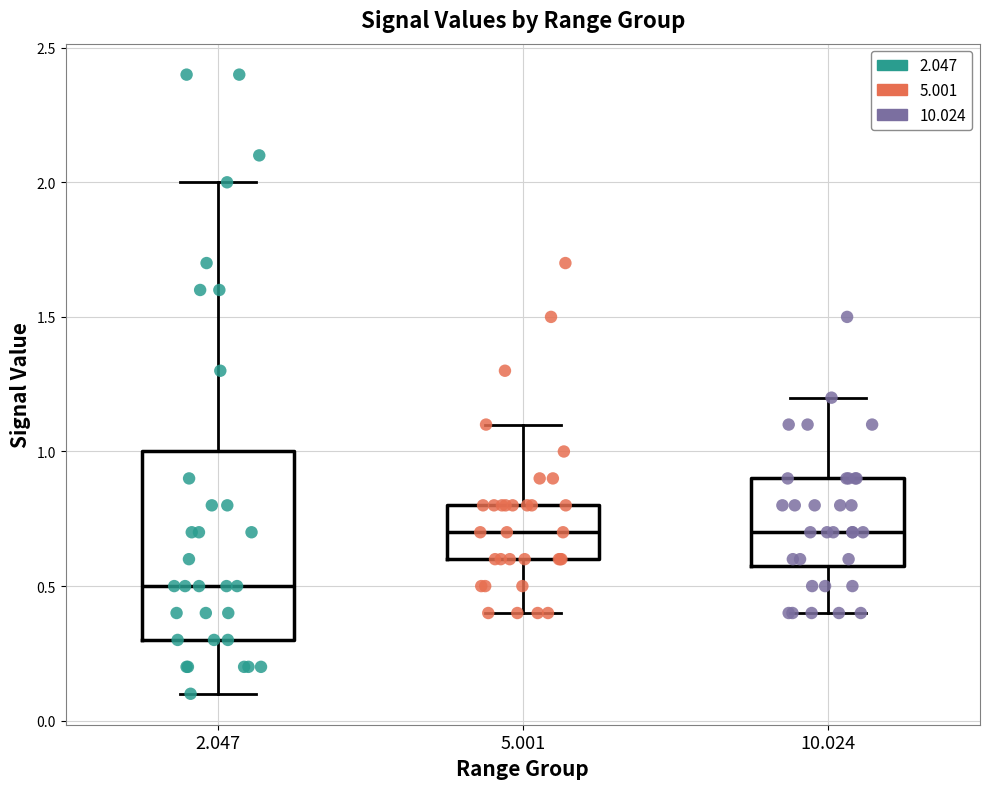

Which box is the tallest, from its lower edge to its upper edge?

2.047